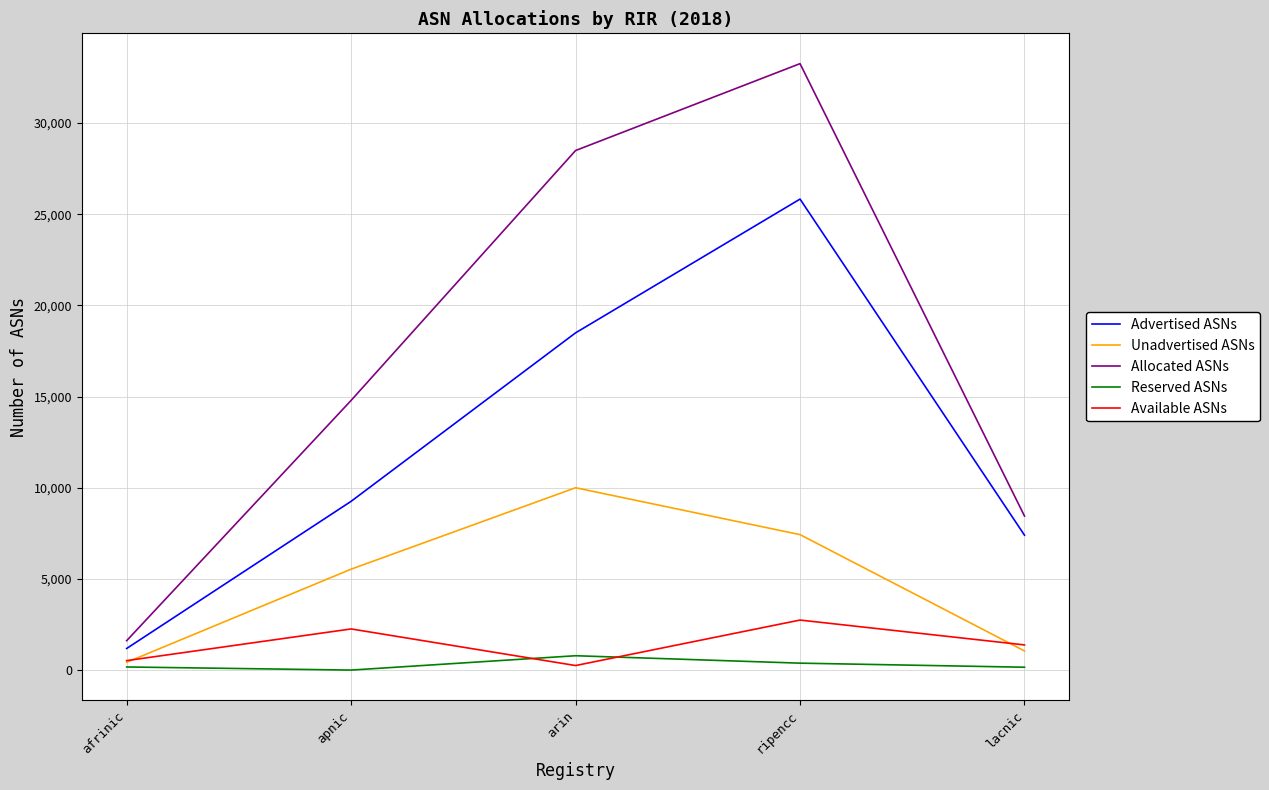

What is the difference between the second highest and minimum values in the Available ASNs series?

2007